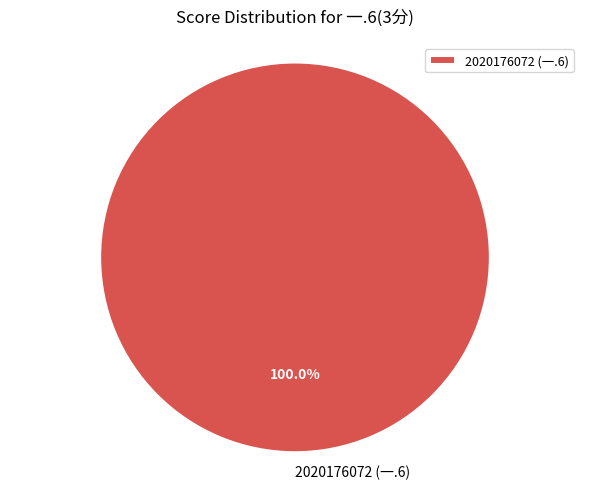

Rank the categories by value from highest to lowest.

2020176072 (一.6)